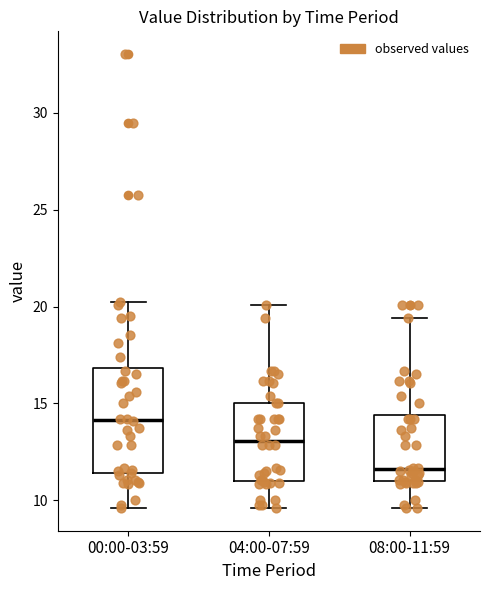

Reading left to right, transcribe this box plot: for each box, give where its median line is, the range the box spans, and where its two whiskers end, as read against the y-axis. The values are not printed on the chart, so give them approximately, as read against the axis.

00:00-03:59: median 14.0, box 11.5 to 17.0, whiskers 9.5 to 20.0
04:00-07:59: median 13.0, box 11.0 to 15.0, whiskers 9.5 to 20.0
08:00-11:59: median 11.5, box 11.0 to 14.5, whiskers 9.5 to 19.5